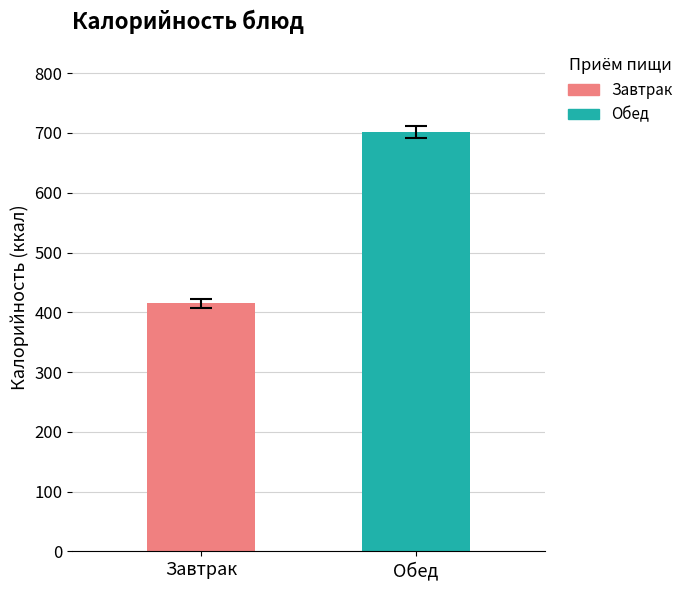

Rank the series by their average value, from highest to lowest.

Обед, Завтрак